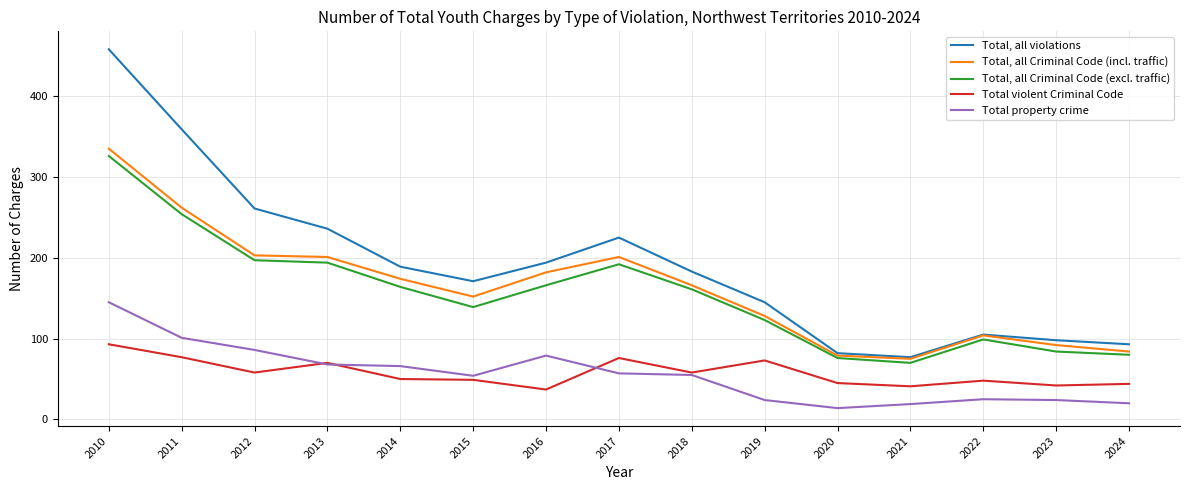

At which label does Total property crime first exceed 55?

2010